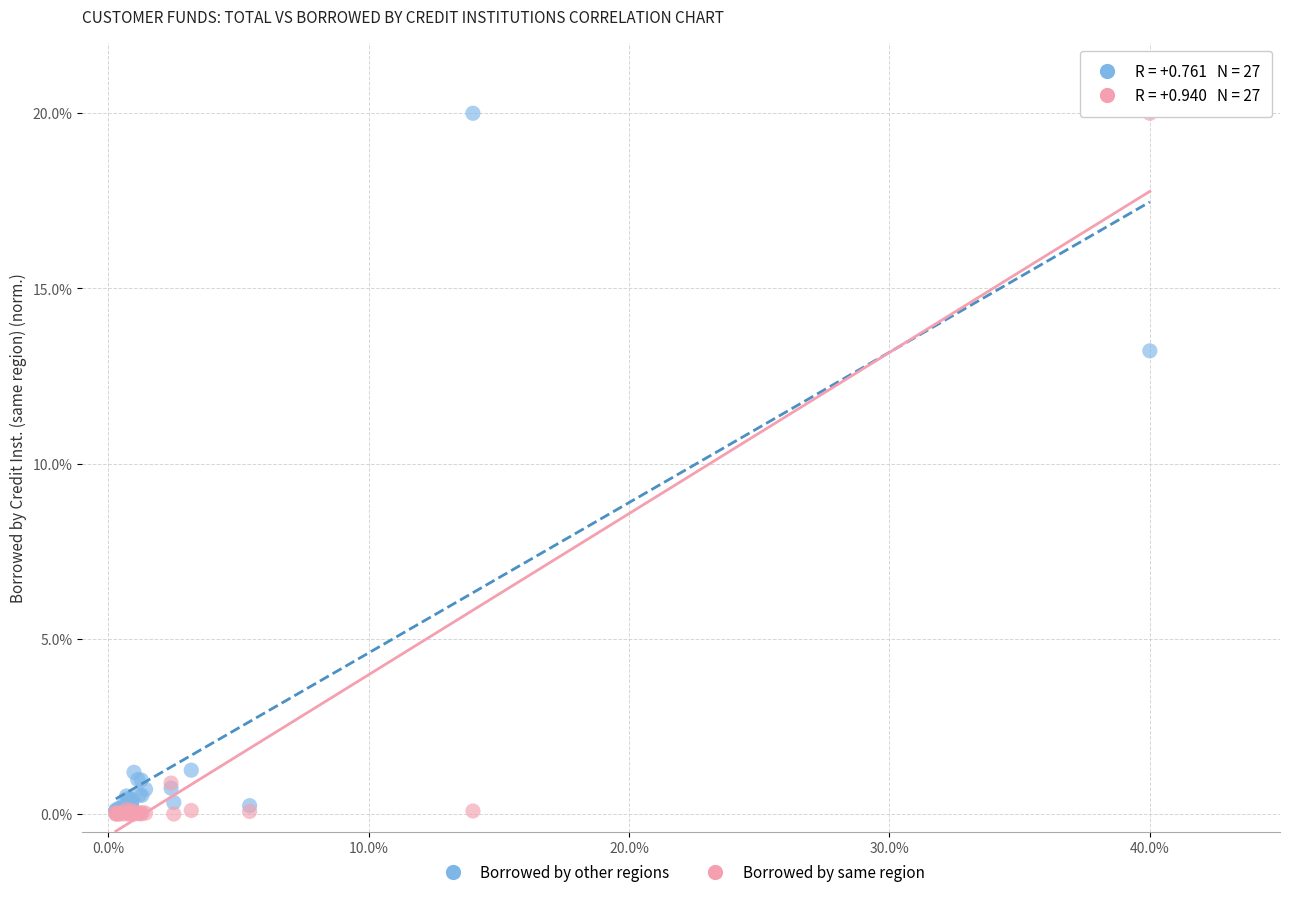

Across all series, what Y value is closest to 10?

13.2